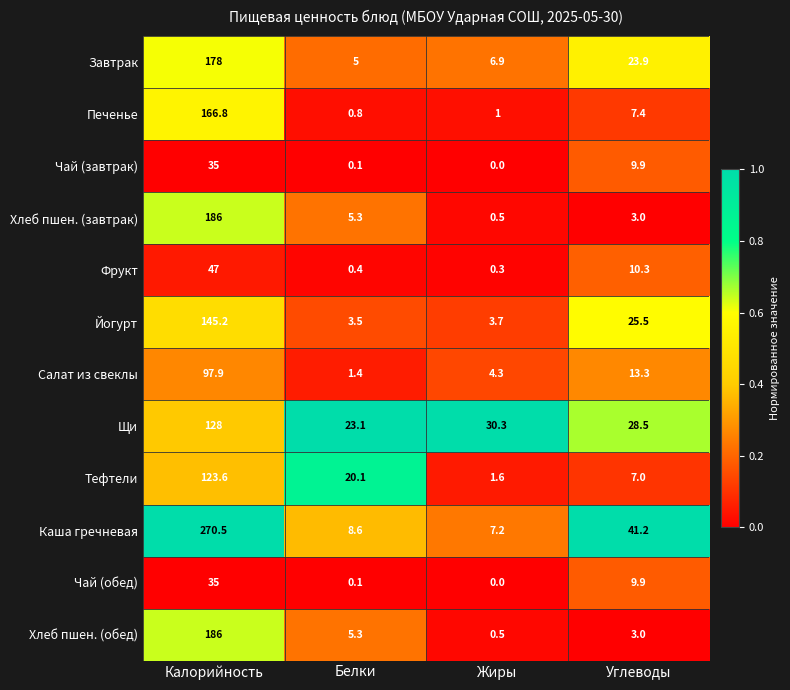

Which series changed the most between Калорийность and Углеводы?

Каша гречневая